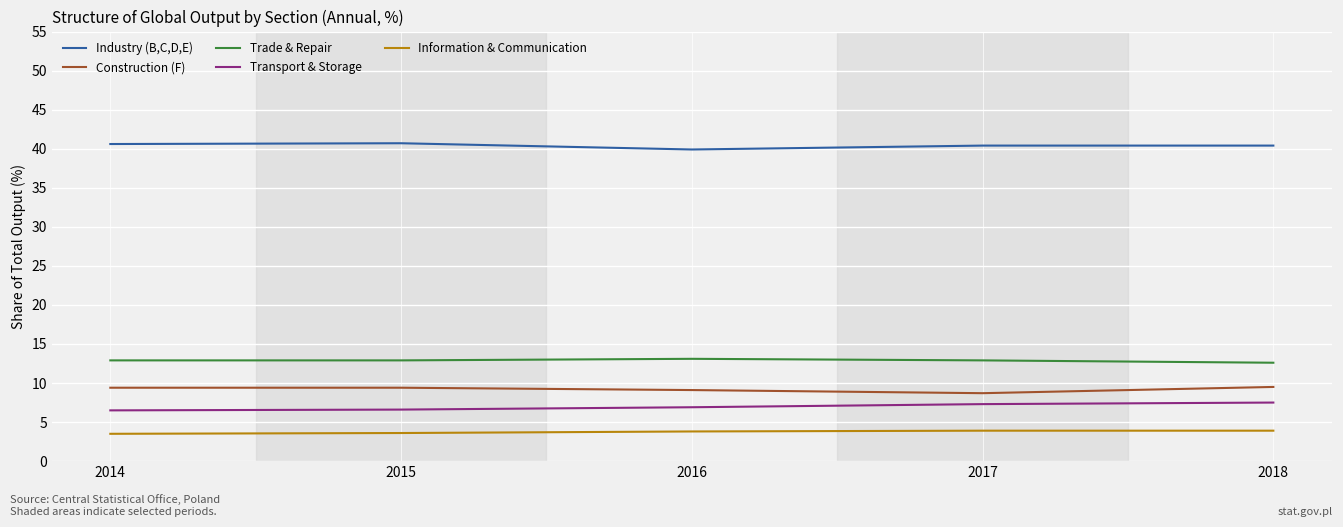

The Industry (B,C,D,E) series shows 55.4 at 2016. True or false?

False